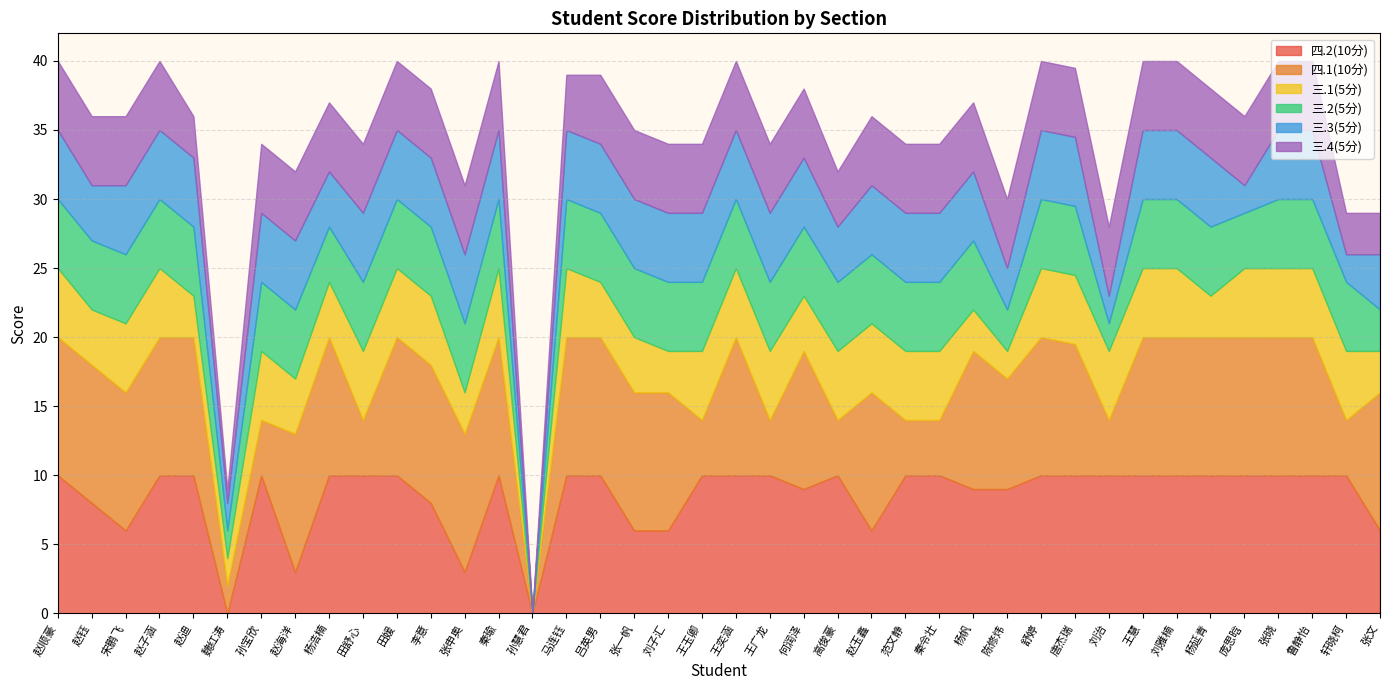

What is the sum of the 三.2(5分) values at 赵迪 and 张晓?

10.0